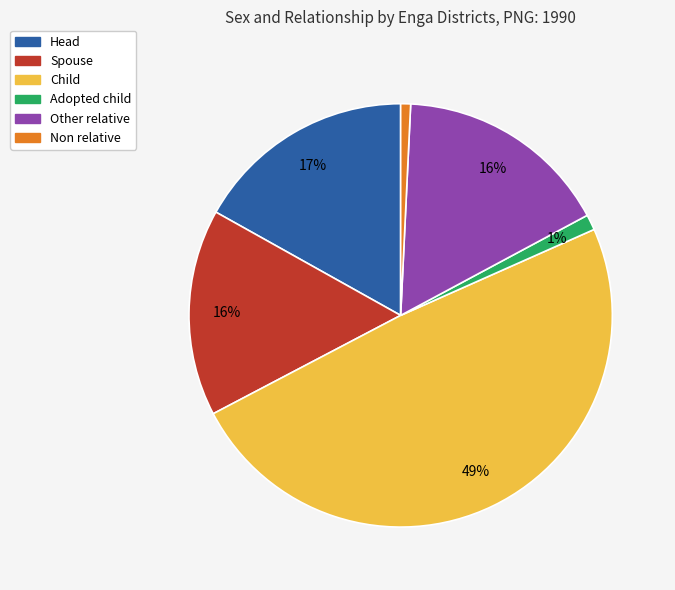

Which has a higher value, Other relative or Adopted child?

Other relative